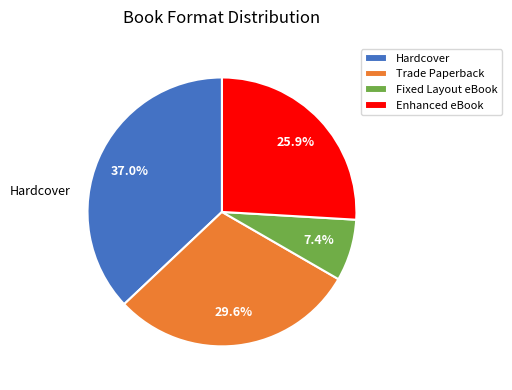

Does any single category account for the majority?

No